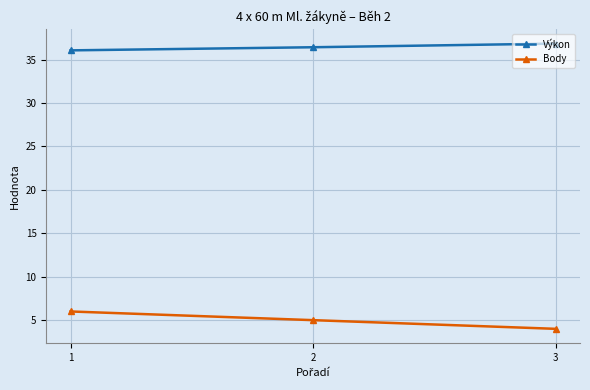

Is the value of Výkon at 3 greater than the value of Body at 2?

Yes